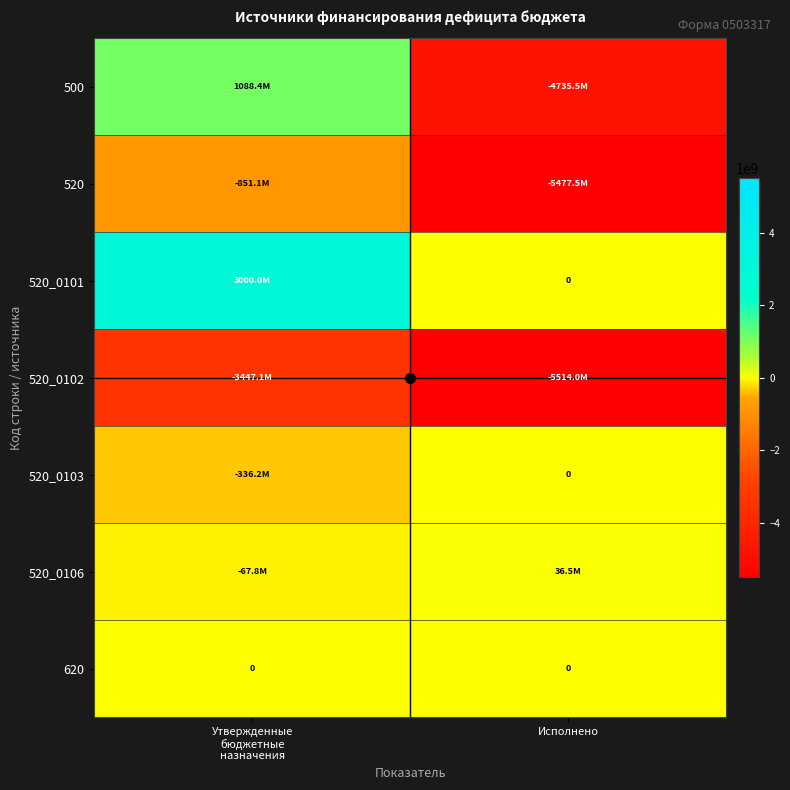

What is the average value of the 520_0103 series?

-168079075.0